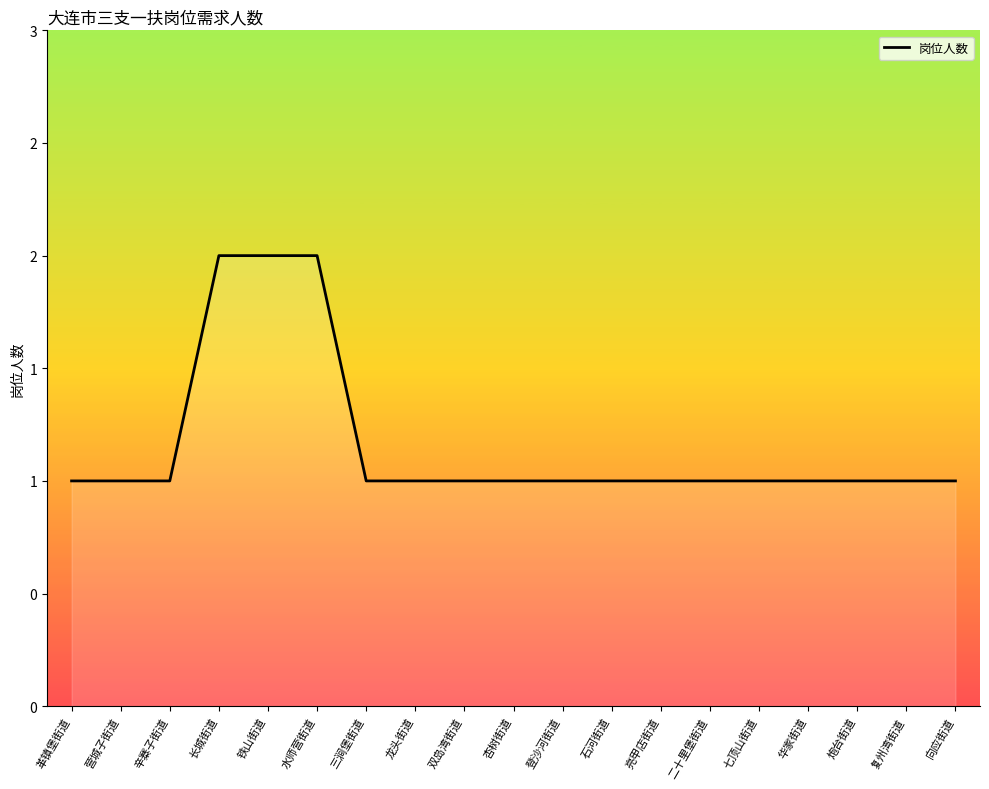

What position from the right is 辛寨子街道?

17